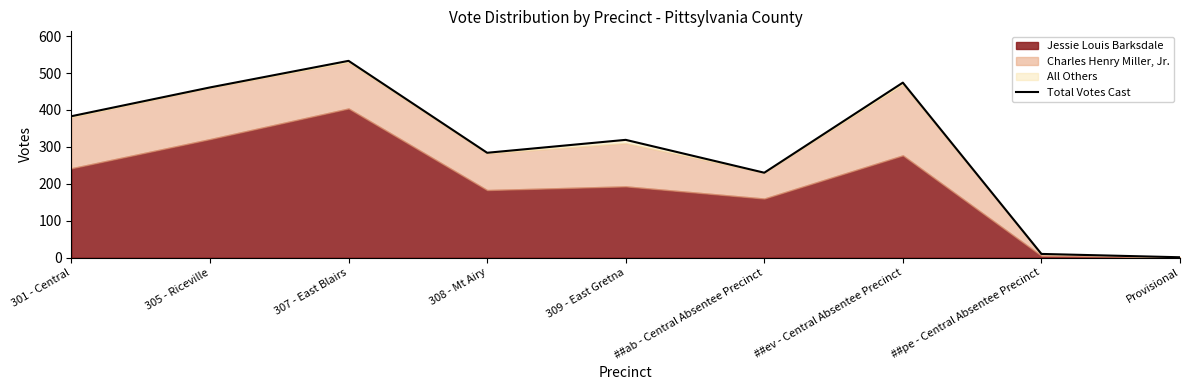

What is the sum of the values at ##pe - Central Absentee Precinct and 301 - Central?

393